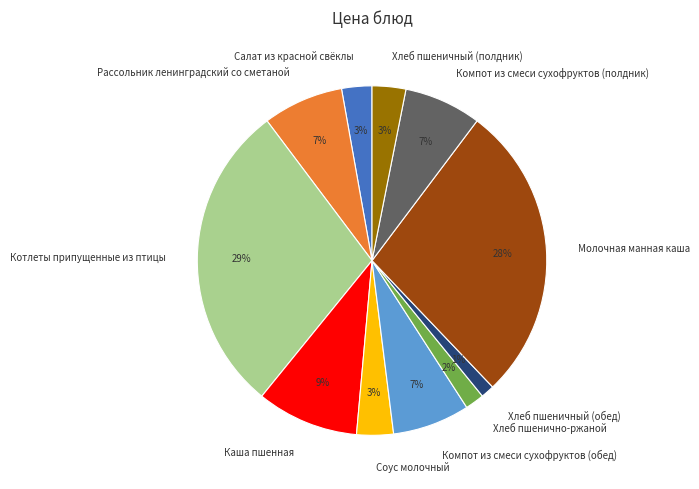

To the nearest percent, what is the difference between the largest and smallest slice percentages?

28%